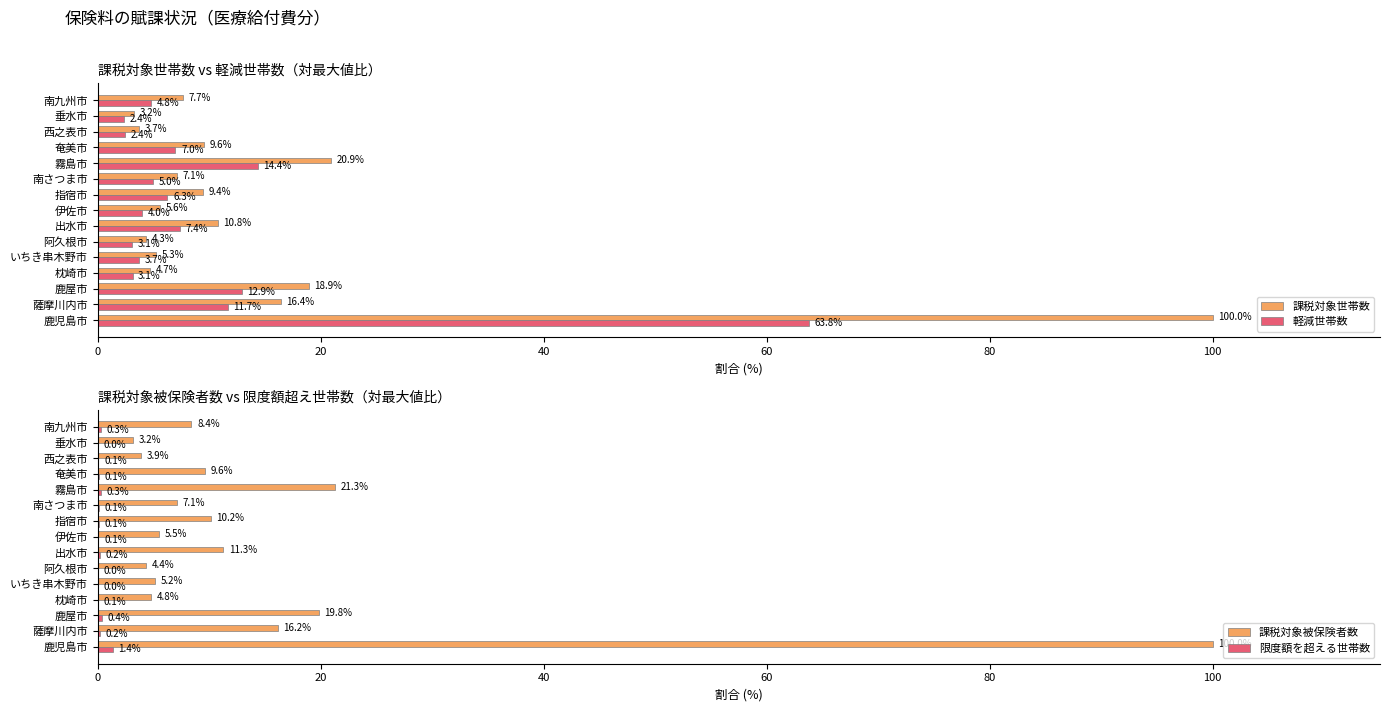

The value of 軽減世帯数 at 指宿市 is 6.3. True or false?

True